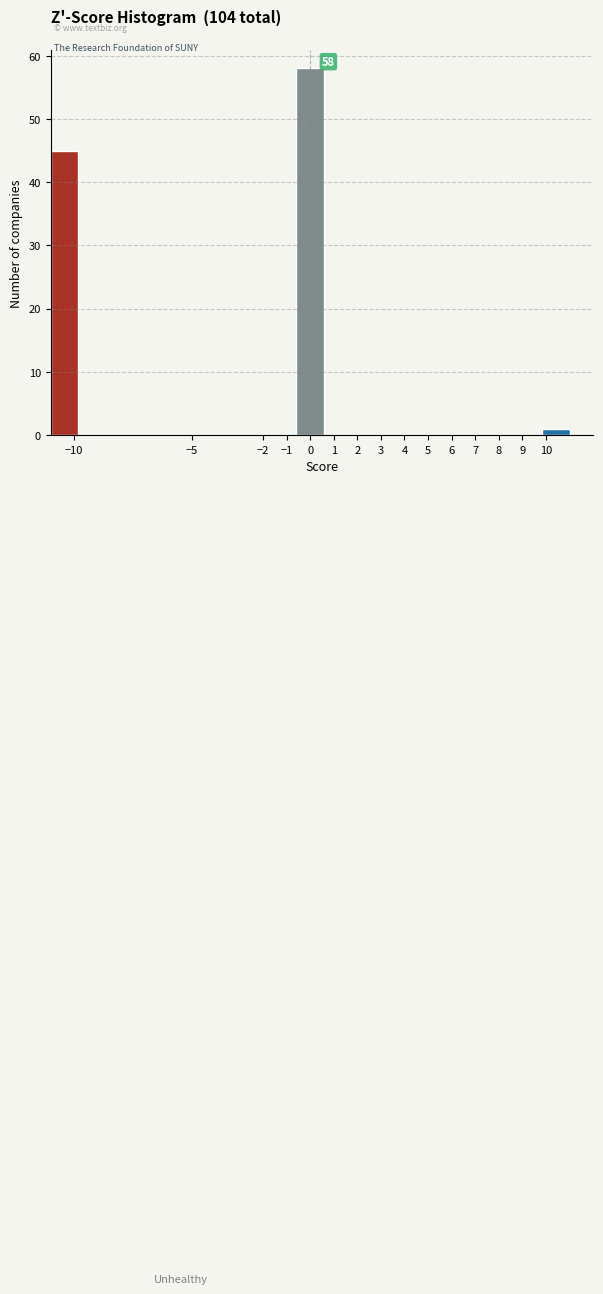

Over which range of the x-axis is the bar tallest?

-0.6 to 0.6